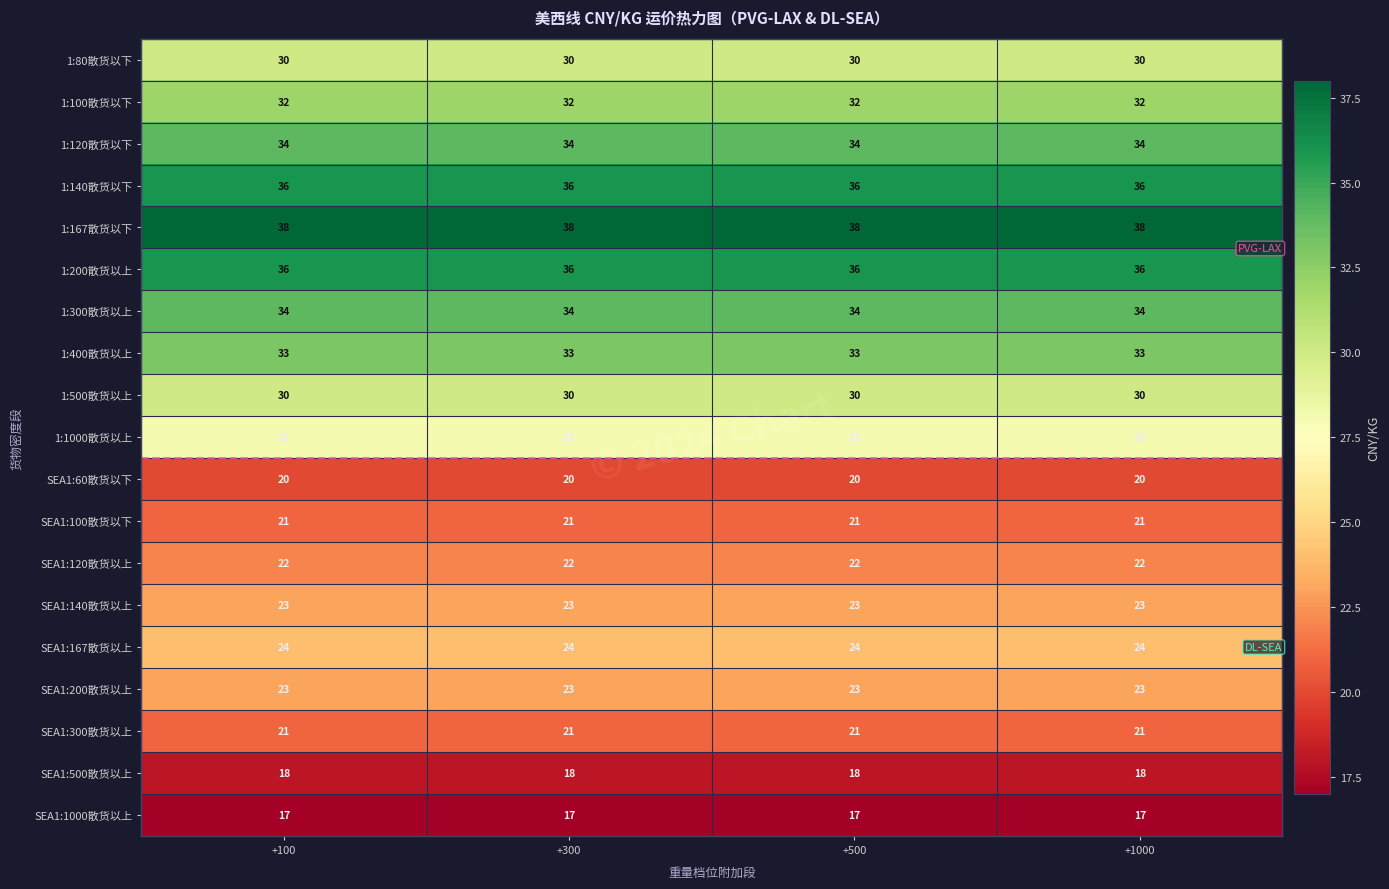

What is the highest value of the 1:1000散货以上 series?

28